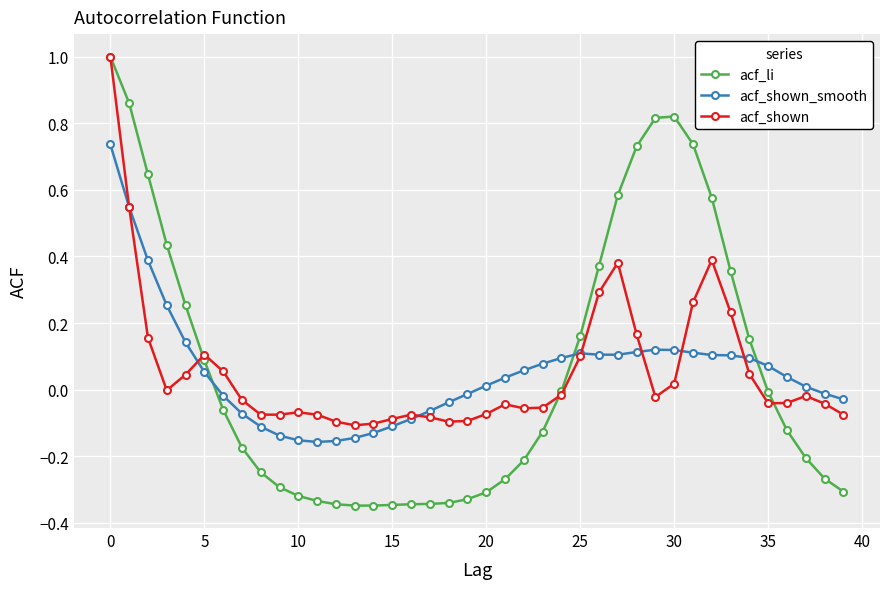

What are all the series names shown in the legend?

acf_li, acf_shown_smooth, acf_shown